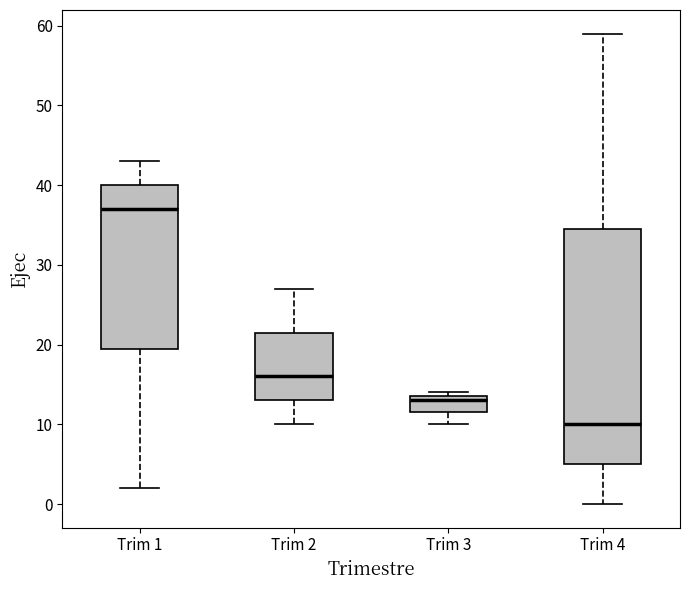

Reading left to right, read every box against the y-axis: the position of its median line, the range the box covers, and the ends of its whiskers. The values are not printed on the chart, so give them approximately, as read against the axis.

Trim 1: median 37, box 20 to 40, whiskers 2 to 43
Trim 2: median 16, box 13 to 22, whiskers 10 to 27
Trim 3: median 13, box 12 to 14, whiskers 10 to 14 (just above the box's upper edge)
Trim 4: median 10, box 5 to 35, whiskers 0 to 59